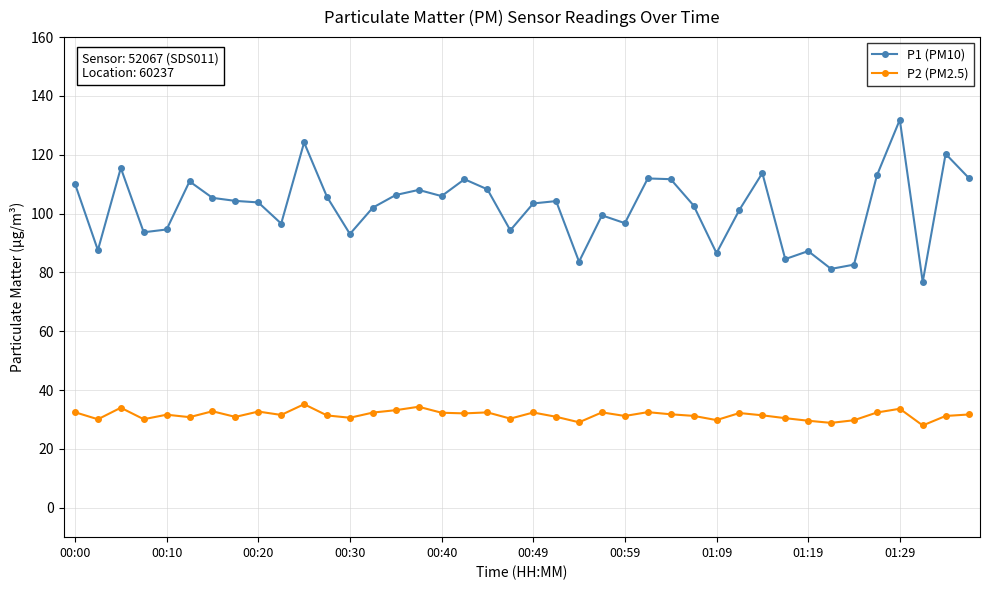

What are all the series names shown in the legend?

P1 (PM10), P2 (PM2.5)